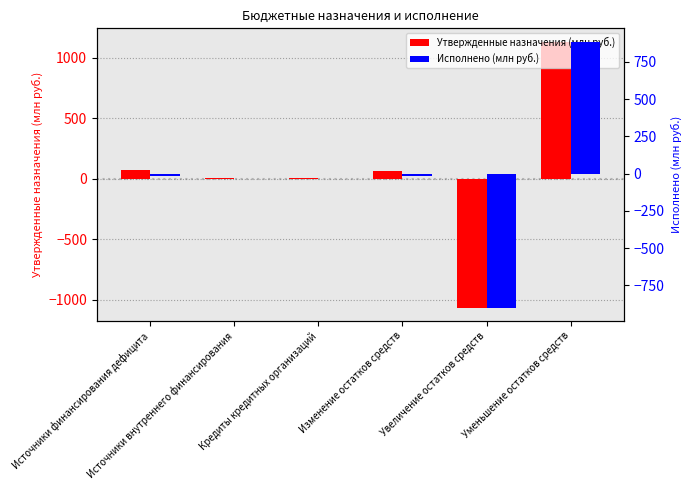

What is the value of the Утвержденные назначения (млн руб.) bar at the 4th from the left?

68.1